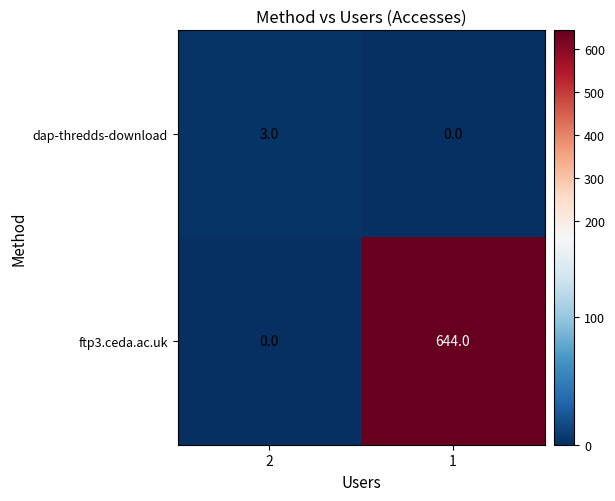

Which label corresponds to the largest value in the chart?

1